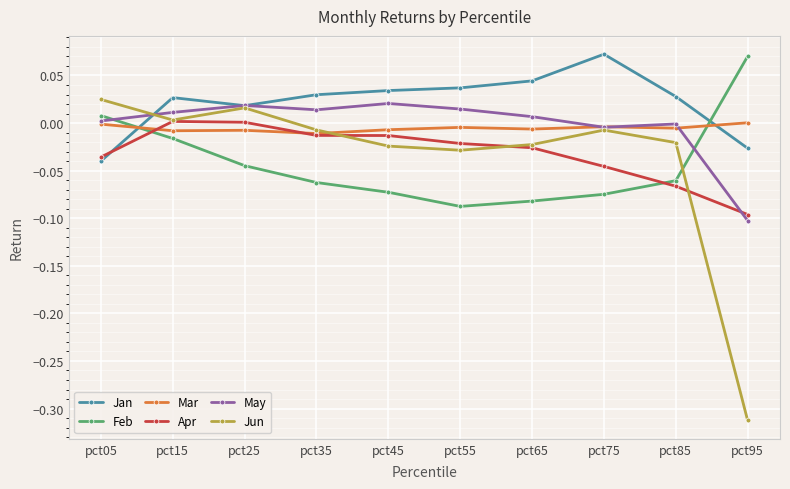

At which category does the chart reach its minimum across all series?

pct95